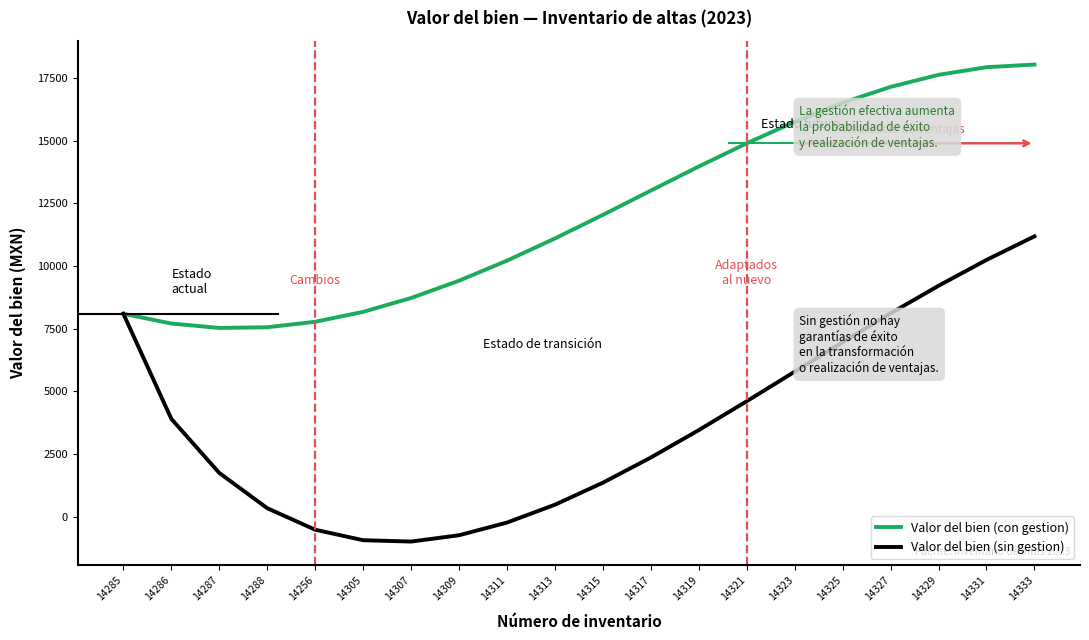

Count the number of categories in the chart.

20